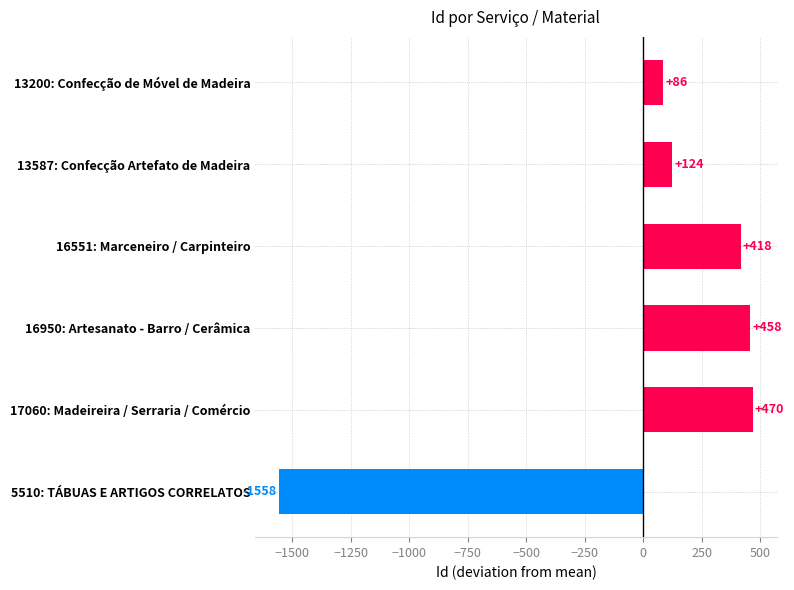

What is the value of the 4th bar from the top?

458.5